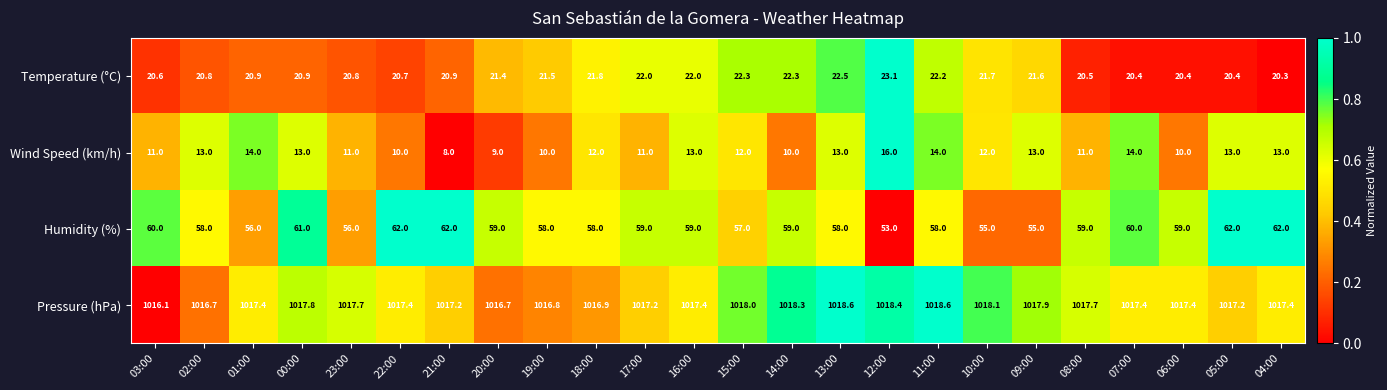

True or false: Wind Speed (km/h) has a value of 13.0 at 05:00.

True